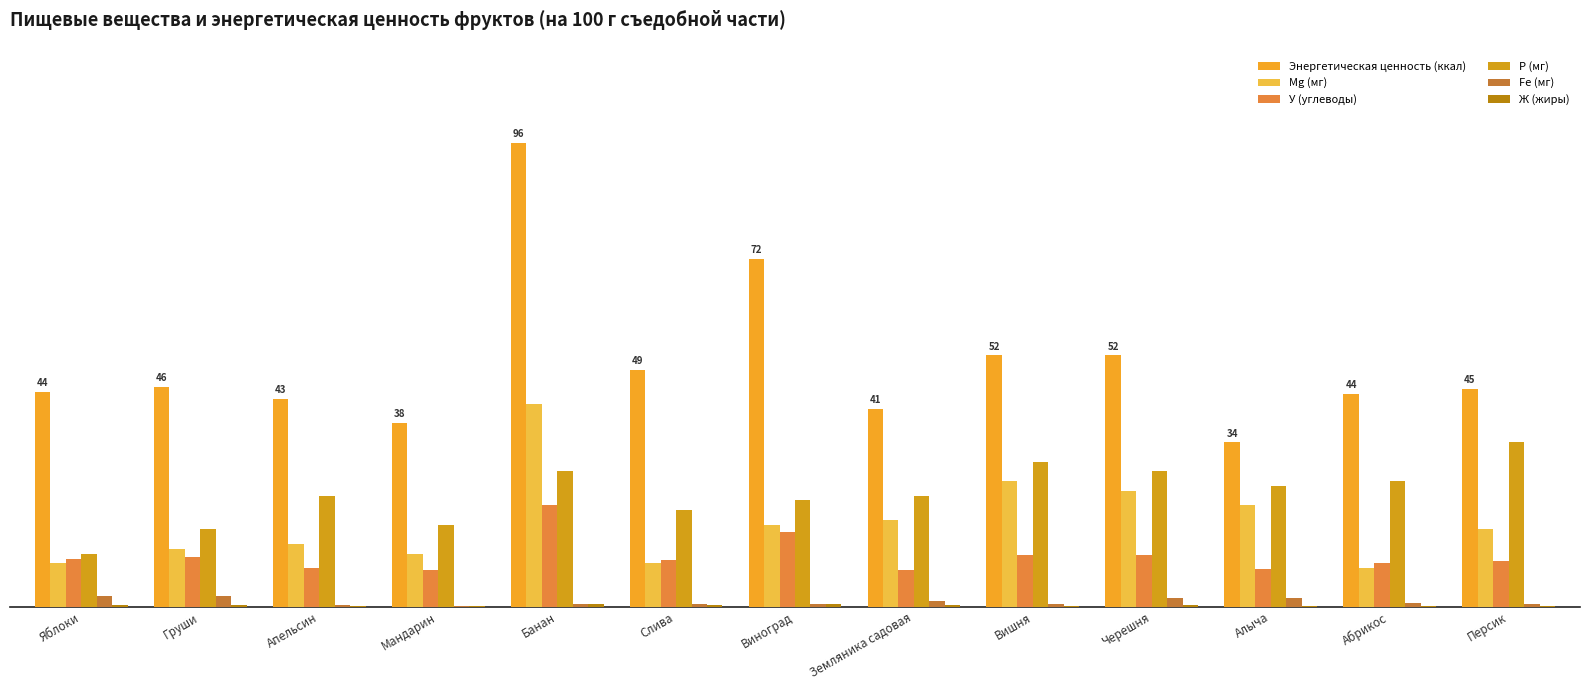

Reading left to right, what are all the values shown in this chart?

Энергетическая ценность (ккал): Яблоки=44.4	Груши=45.5	Апельсин=43.0	Мандарин=38.0	Банан=96.0	Слива=49.0	Виноград=72.0	Земляника садовая=41.0	Вишня=52.0	Черешня=52.0	Алыча=34.0	Абрикос=44.0	Персик=45.0
Mg (мг): Яблоки=9.0	Груши=12.0	Апельсин=13.0	Мандарин=11.0	Банан=42.0	Слива=9.0	Виноград=17.0	Земляника садовая=18.0	Вишня=26.0	Черешня=24.0	Алыча=21.0	Абрикос=8.0	Персик=16.0
У (углеводы): Яблоки=9.8	Груши=10.3	Апельсин=8.1	Мандарин=7.5	Банан=21.0	Слива=9.6	Виноград=15.4	Земляника садовая=7.5	Вишня=10.6	Черешня=10.6	Алыча=7.9	Абрикос=9.0	Персик=9.5
P (мг): Яблоки=11.0	Груши=16.0	Апельсин=23.0	Мандарин=17.0	Банан=28.0	Слива=20.0	Виноград=22.0	Земляника садовая=23.0	Вишня=30.0	Черешня=28.0	Алыча=25.0	Абрикос=26.0	Персик=34.0
Fe (мг): Яблоки=2.2	Груши=2.3	Апельсин=0.3	Мандарин=0.1	Банан=0.6	Слива=0.5	Виноград=0.6	Земляника садовая=1.2	Вишня=0.5	Черешня=1.8	Алыча=1.9	Абрикос=0.7	Персик=0.6
Ж (жиры): Яблоки=0.4	Груши=0.3	Апельсин=0.2	Мандарин=0.2	Банан=0.5	Слива=0.3	Виноград=0.6	Земляника садовая=0.4	Вишня=0.2	Черешня=0.4	Алыча=0.1	Абрикос=0.1	Персик=0.1